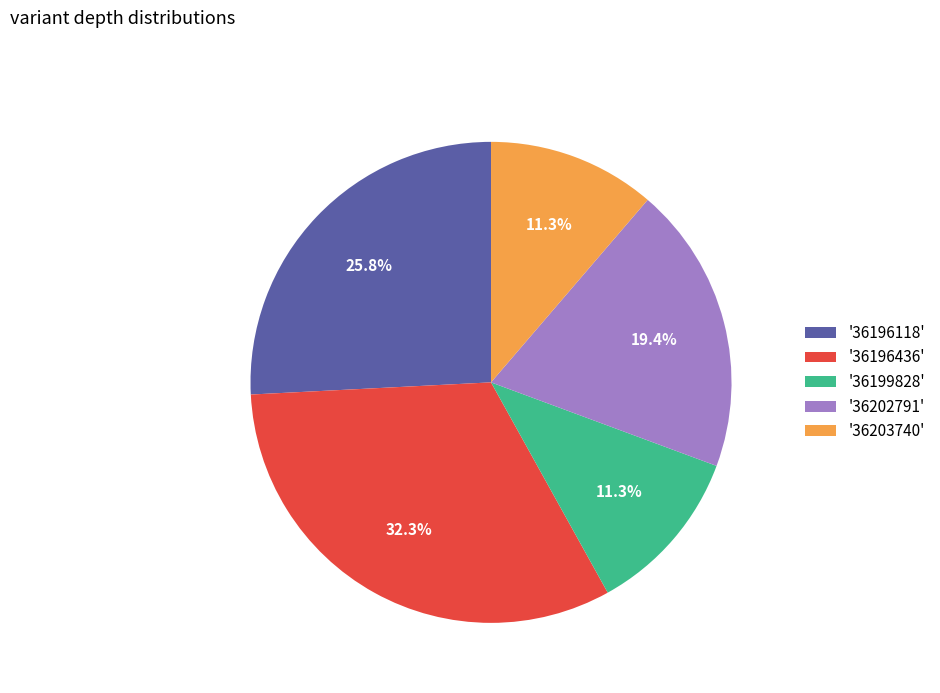

How many slices are in this pie chart?

5